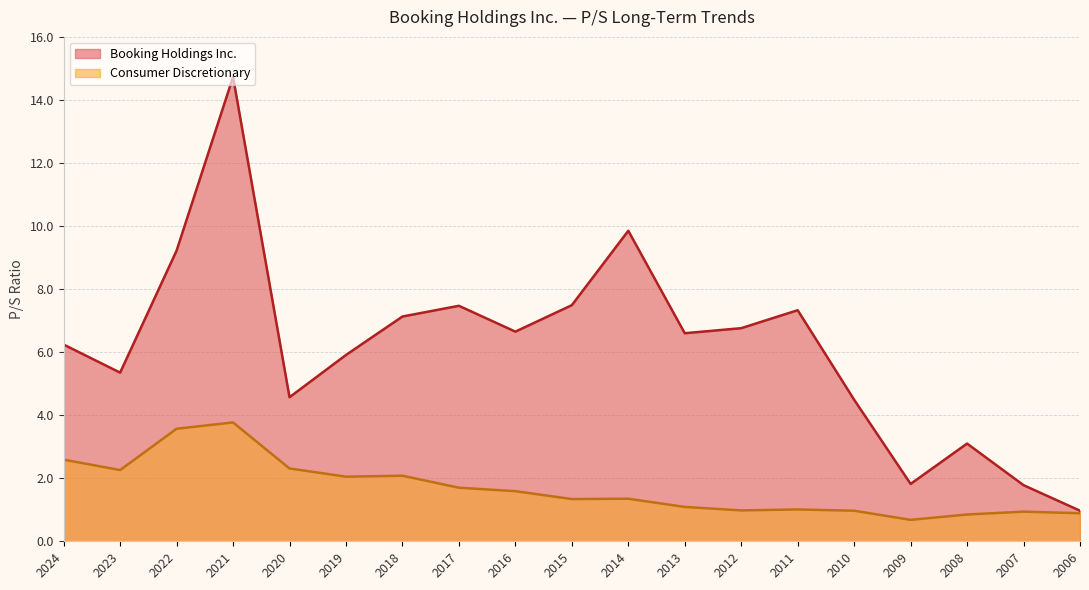

True or false: Booking Holdings Inc. and Consumer Discretionary intersect in this chart.

False